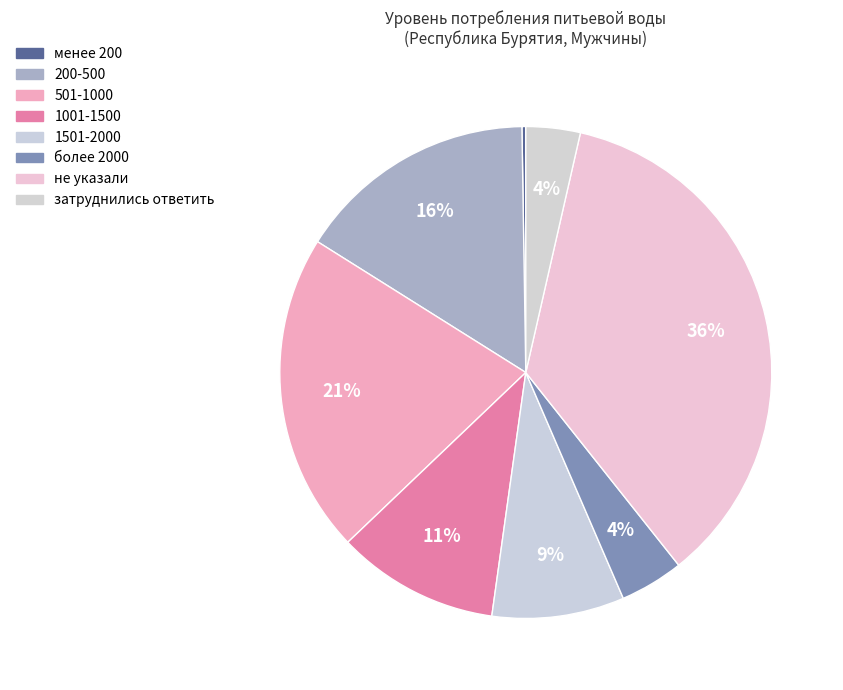

Count the number of slices in the pie.

8